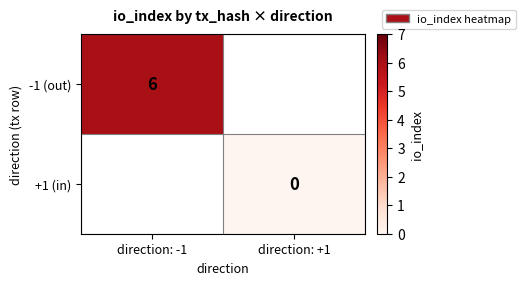

Is it true that -1 (out) equals 3 at direction: -1?

False